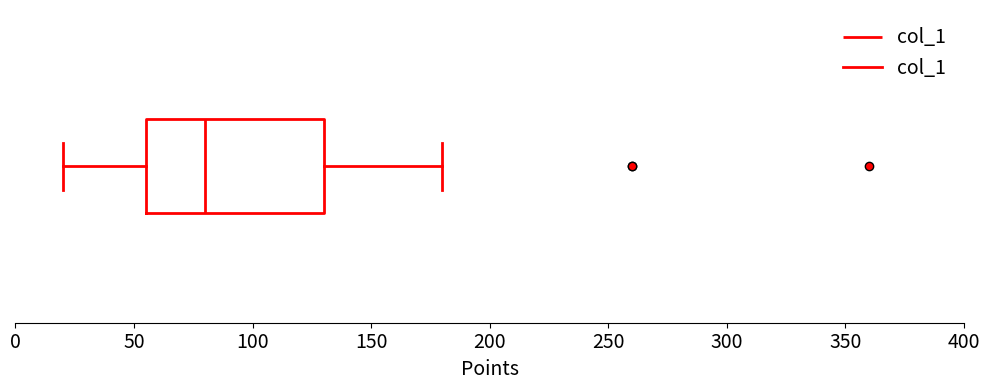

Read this box plot against the x-axis: the position of the median line, the range covered by the box, and the ends of both whiskers. The values are not printed on the chart, so give them approximately, as read against the axis.

median 80, box 55 to 130, whiskers 20 to 180